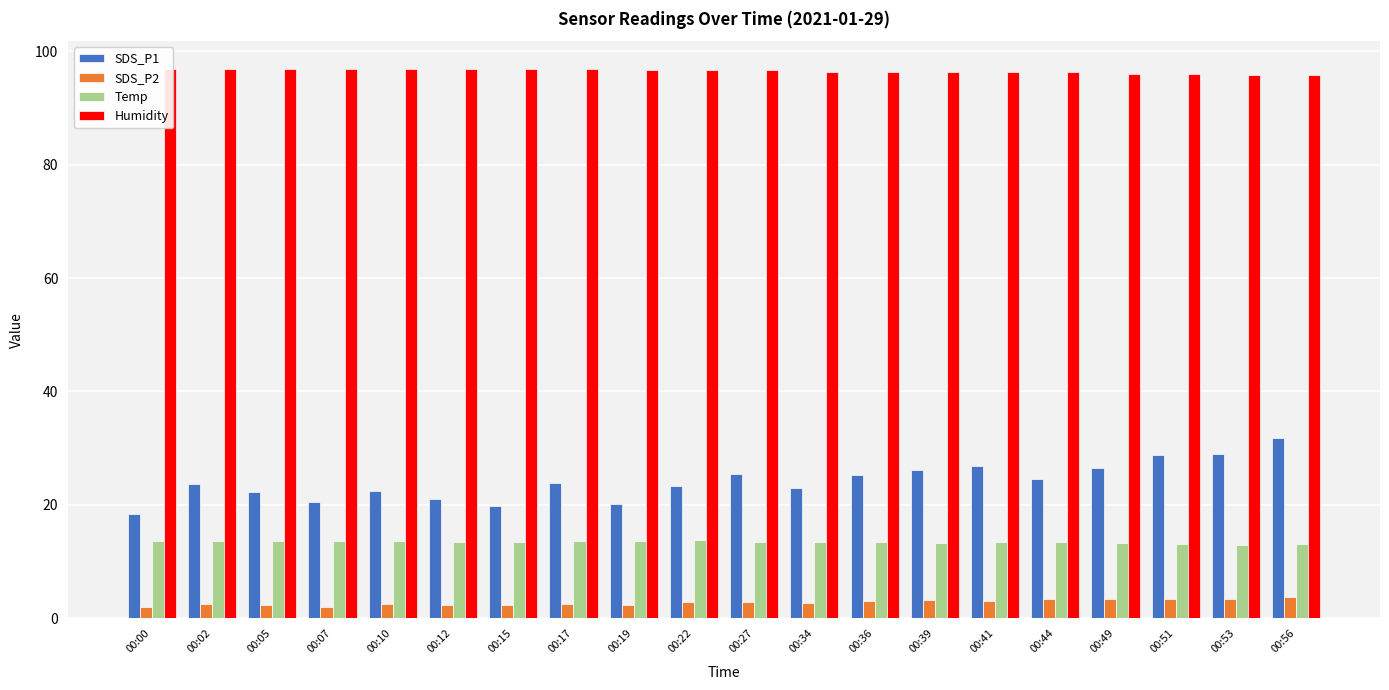

What is the value of the Humidity bar at the 3rd from the left?

96.9